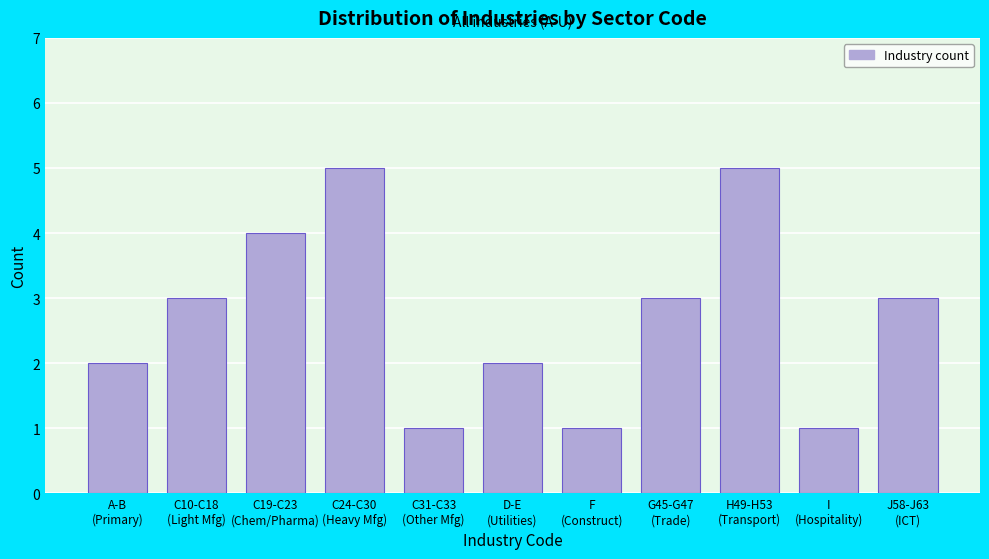

Reading left to right, extract all data points from this chart.

2	3	4	5	1	2	1	3	5	1	3